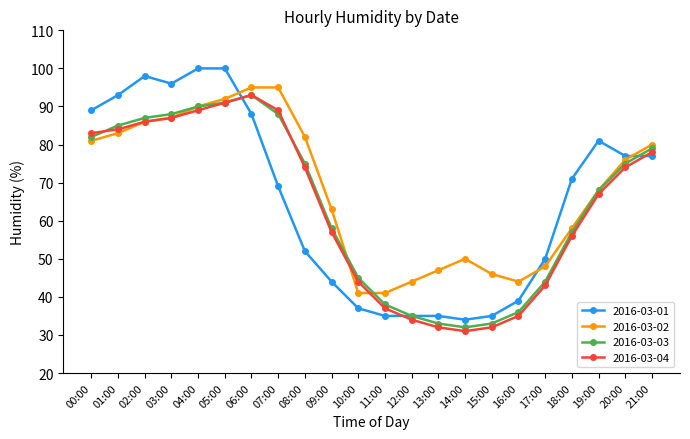

What is the difference between the 2016-03-03 values at 12:00 and 13:00?

2